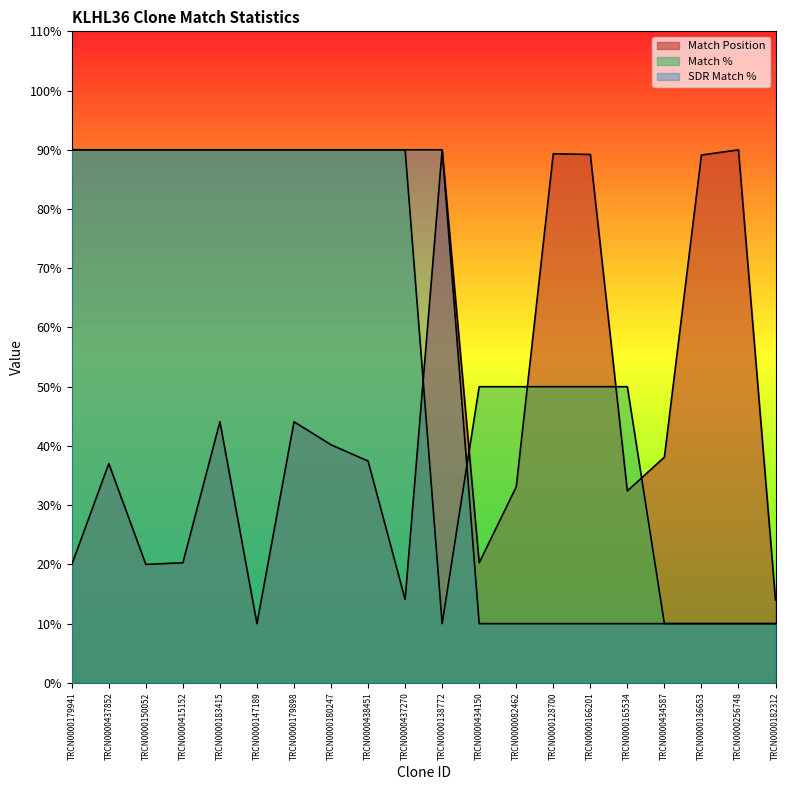

How many categories are shown in the chart?

20